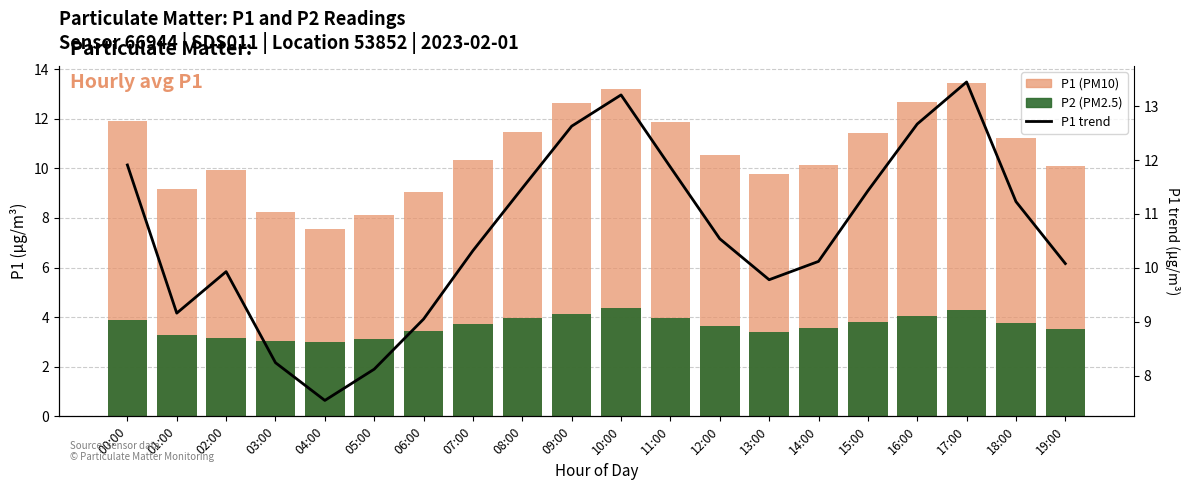

Reading left to right, what are all the values shown in this chart?

P1: 00:00=11.9	01:00=9.2	02:00=9.9	03:00=8.2	04:00=7.5	05:00=8.1	06:00=9.1	07:00=10.3	08:00=11.5	09:00=12.6	10:00=13.2	11:00=11.9	12:00=10.5	13:00=9.8	14:00=10.1	15:00=11.4	16:00=12.7	17:00=13.4	18:00=11.2	19:00=10.1
P2: 00:00=3.9	01:00=3.3	02:00=3.1	03:00=3.0	04:00=3.0	05:00=3.1	06:00=3.5	07:00=3.7	08:00=4.0	09:00=4.1	10:00=4.3	11:00=4.0	12:00=3.6	13:00=3.4	14:00=3.5	15:00=3.8	16:00=4.0	17:00=4.3	18:00=3.8	19:00=3.5
P1 trend: 00:00=11.9	01:00=9.2	02:00=9.9	03:00=8.2	04:00=7.5	05:00=8.1	06:00=9.1	07:00=10.3	08:00=11.5	09:00=12.6	10:00=13.2	11:00=11.9	12:00=10.5	13:00=9.8	14:00=10.1	15:00=11.4	16:00=12.7	17:00=13.4	18:00=11.2	19:00=10.1